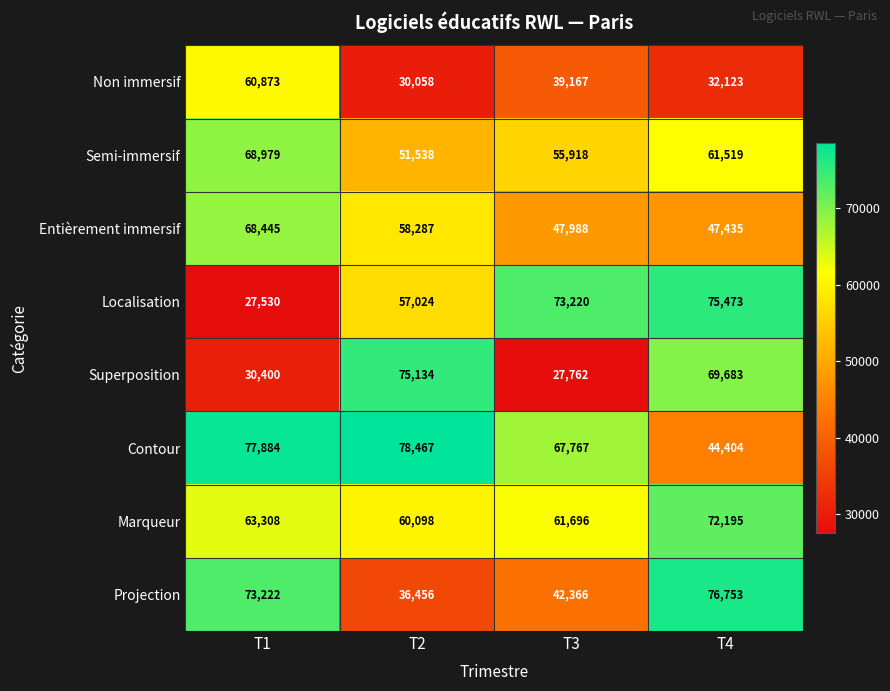

Between T1 and T3, which series saw the biggest shift?

Localisation